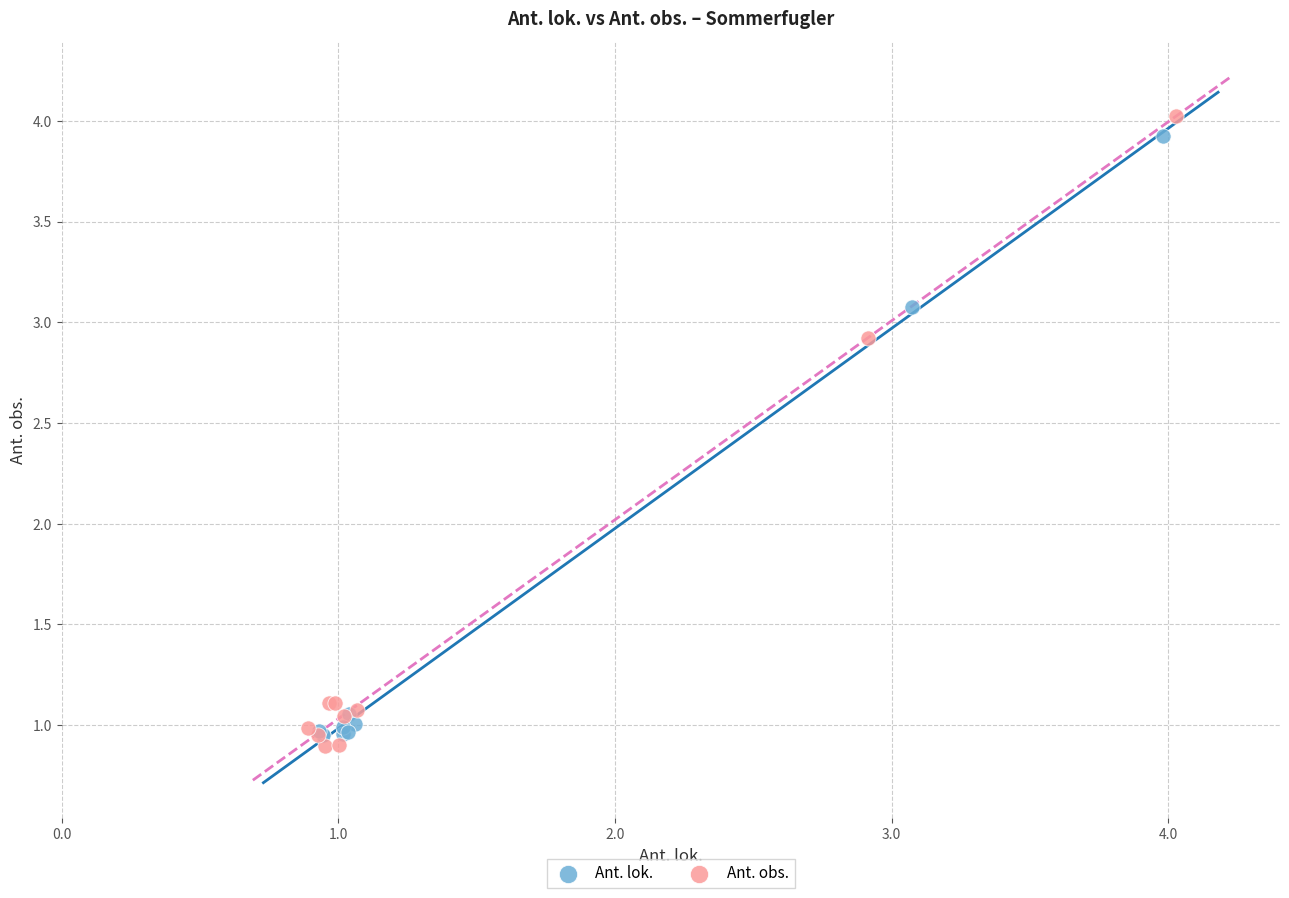

Which series has the largest Y range (max minus min)?

Ant. obs.